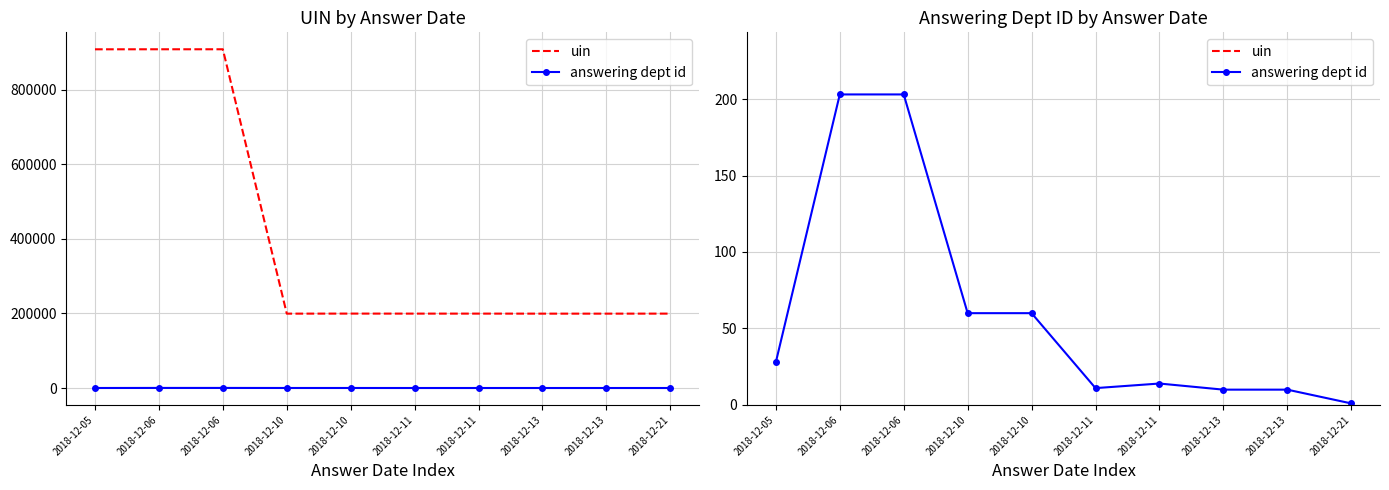

Which series has the largest range (max minus min)?

uin